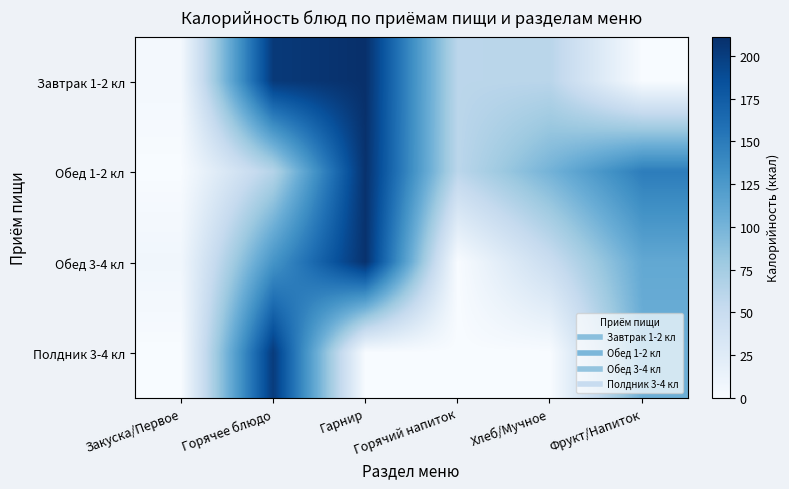

What is the difference between the highest and lowest values at Гарнир?

211.2